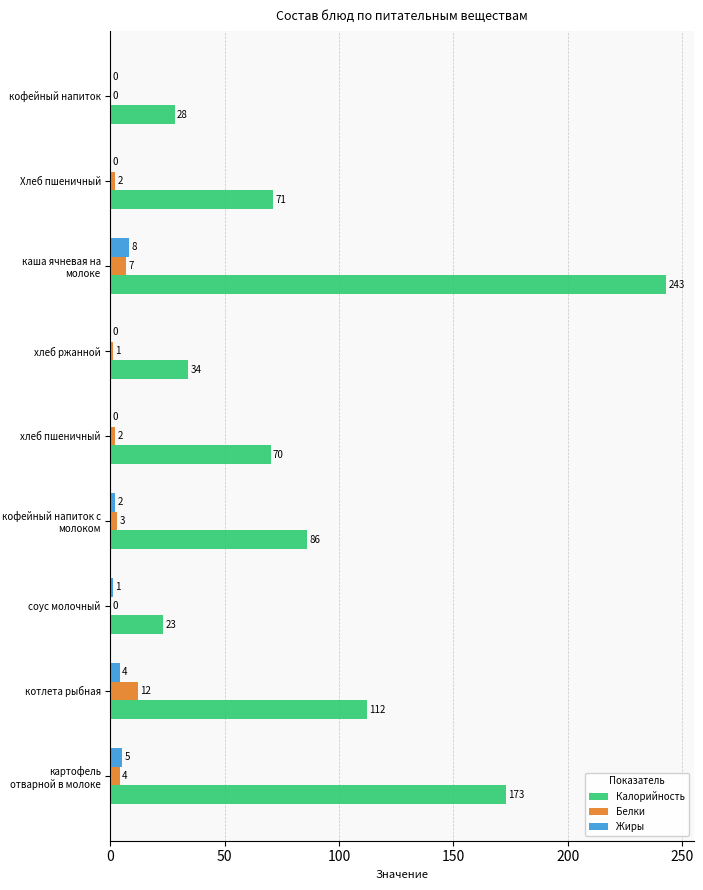

The Калорийность series shows 47 at Хлеб пшеничный. True or false?

False